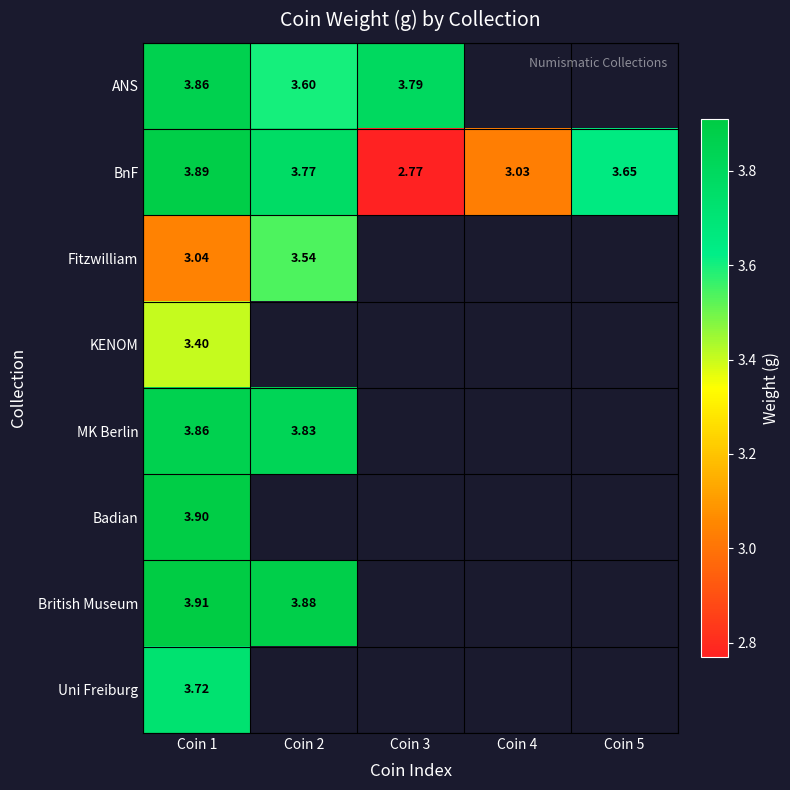

At which category is the sum across all series the highest?

Coin 1